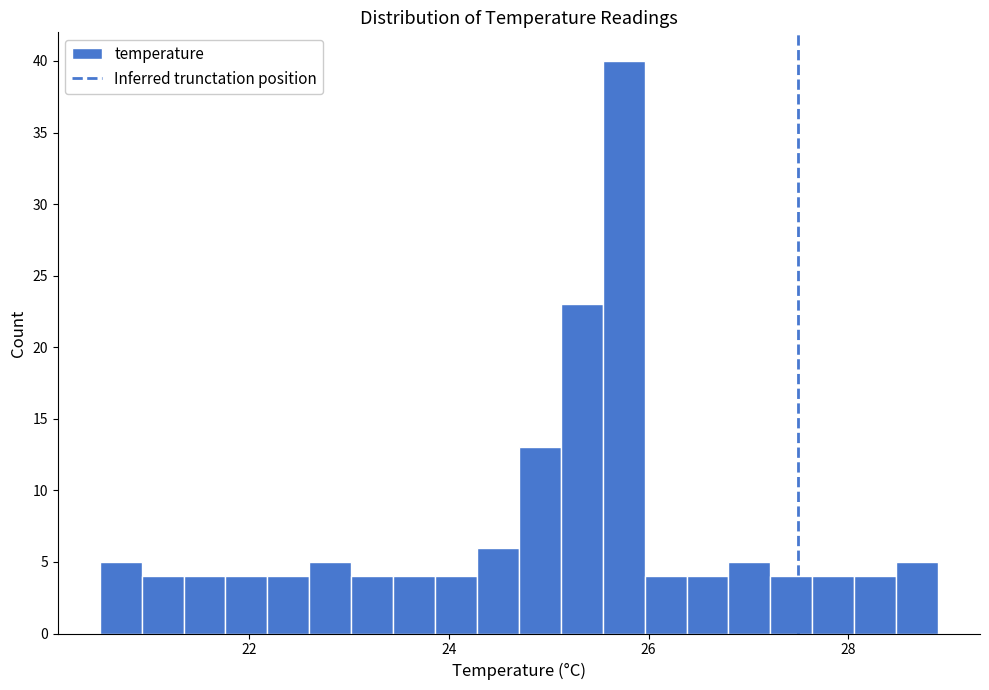

Around what value on the x-axis is the tallest bar? Give the approximate position of its centre, as read against the axis.

25.8